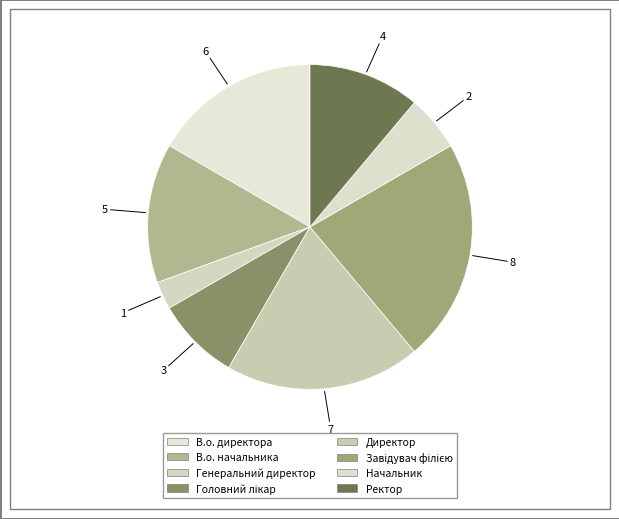

What percentage is NOT represented by Генеральний директор?

97.2%